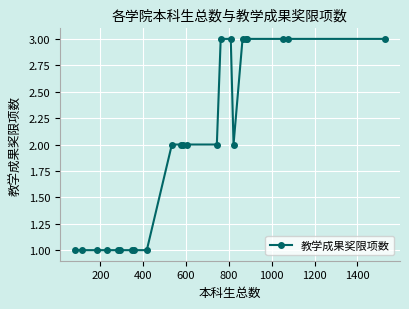

What is the value of the 10th point from the left?

2